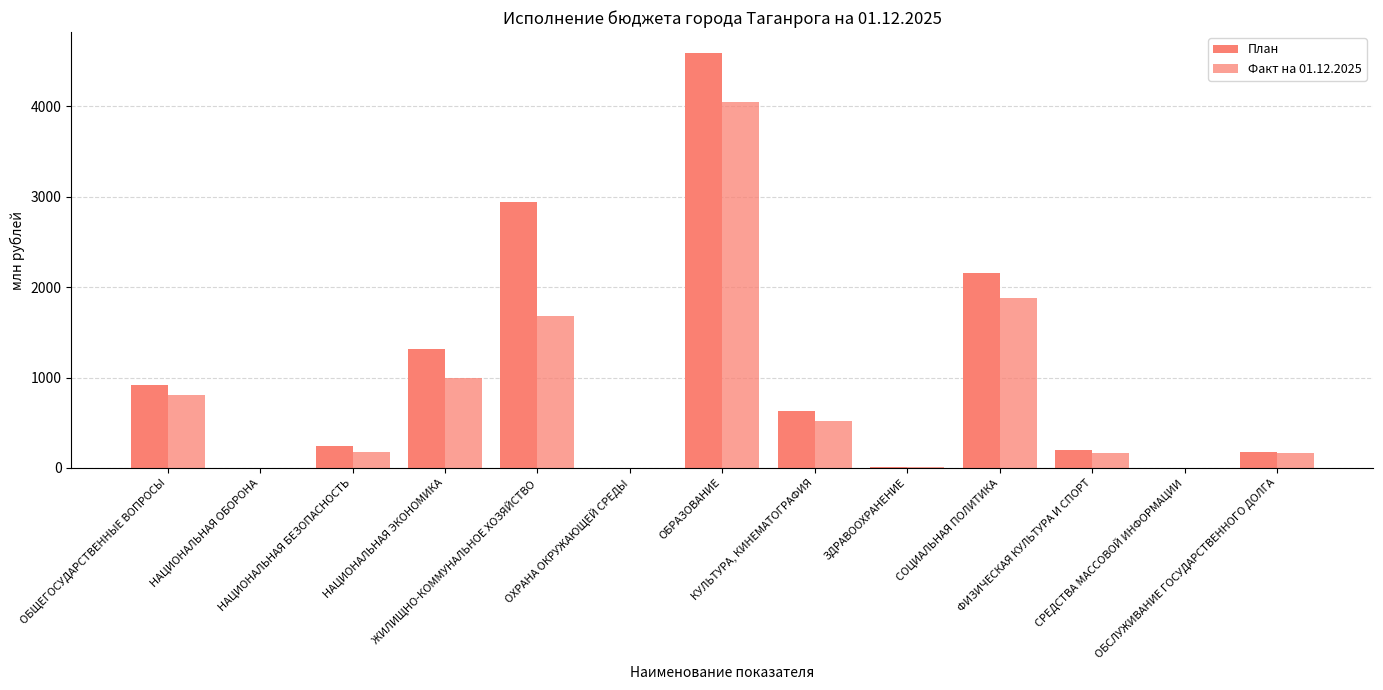

Are the bars grouped side by side (vs. stacked)?

Yes